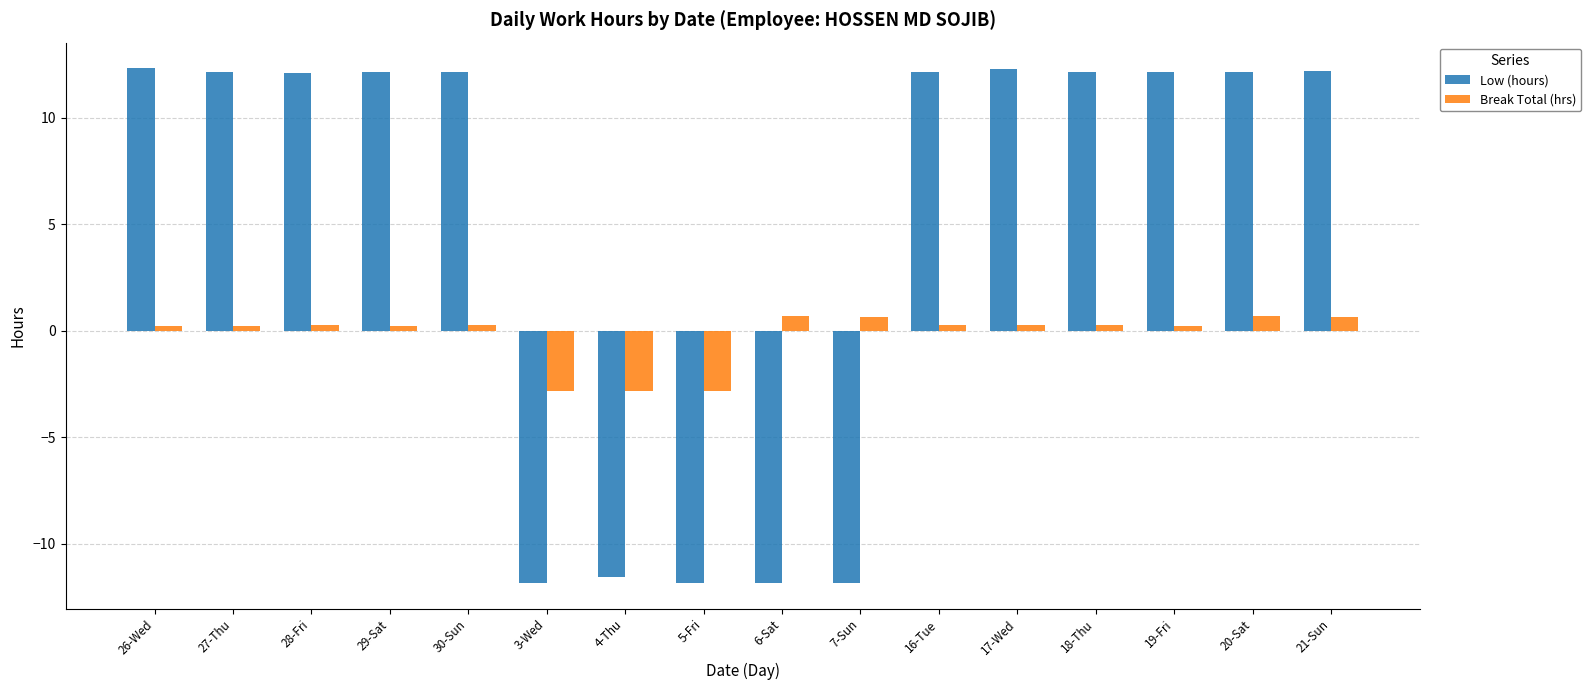

Rank the series by their maximum value, from lowest to highest.

Break Total (hrs), Low (hours)